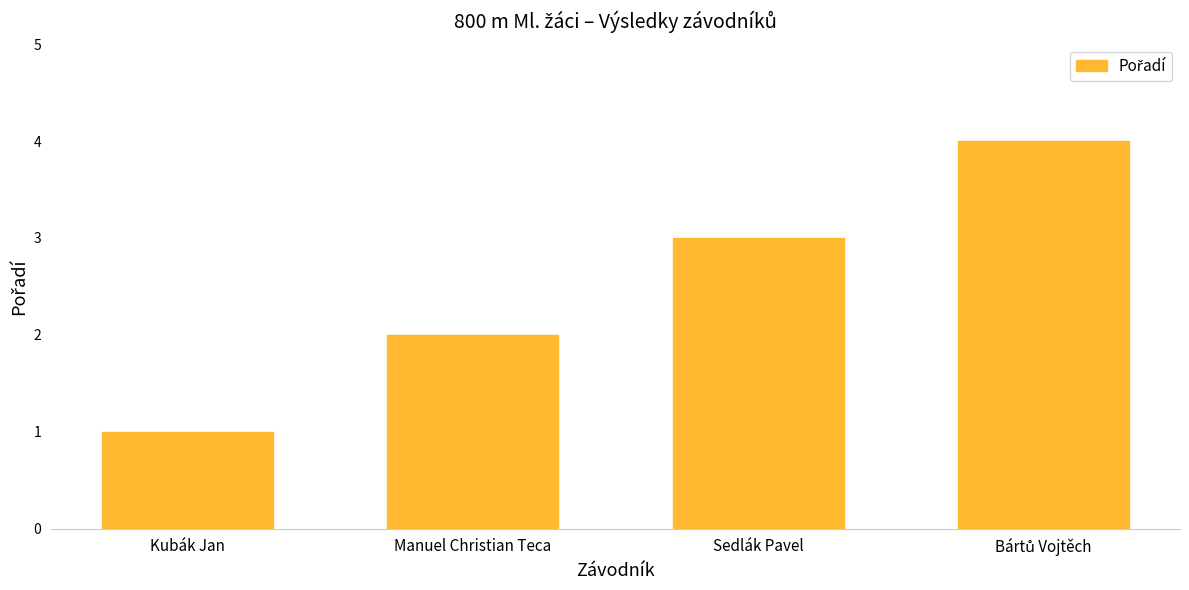

Approximately how many times larger is the value at Kubák Jan compared to Manuel Christian Teca?

0.5